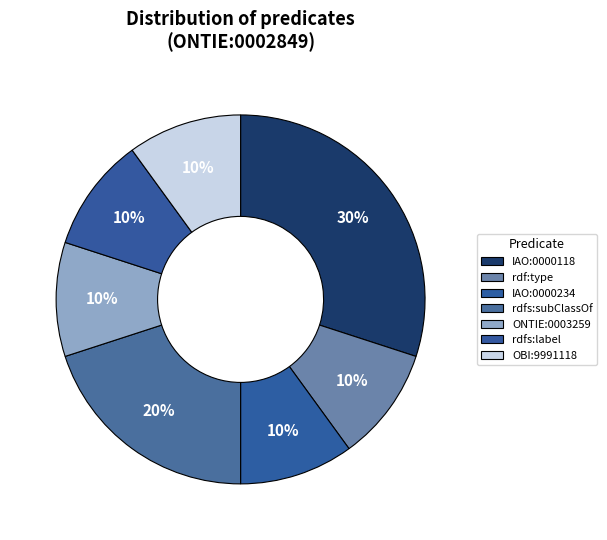

Combined, what portion of the pie is IAO:0000118 and rdfs:subClassOf?

50.0%